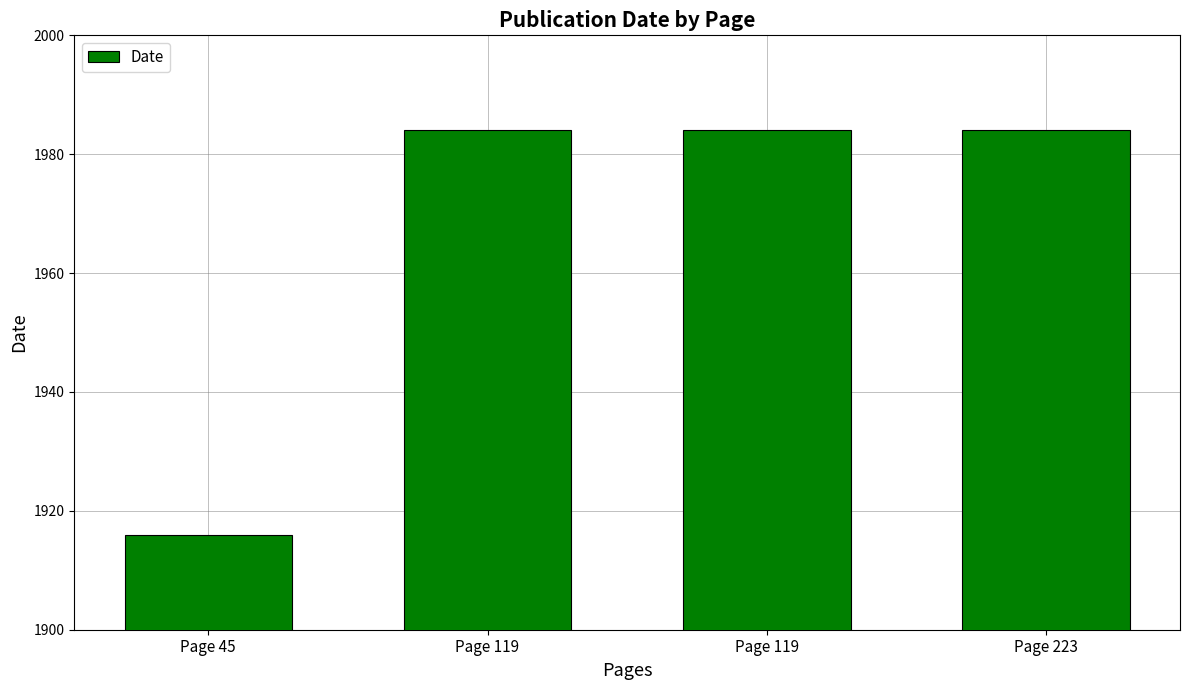

How many categories are shown in the chart?

4